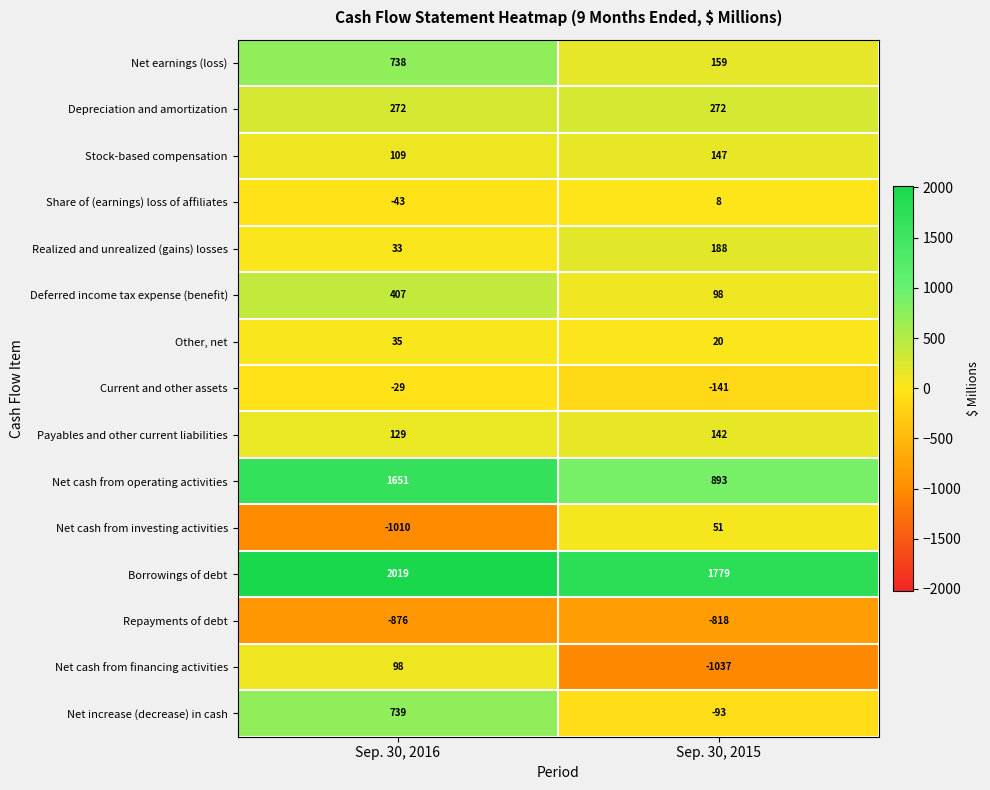

Reading right to left, extract all data points from this chart.

Net earnings (loss): 159	738
Depreciation and amortization: 272	272
Stock-based compensation: 147	109
Share of (earnings) loss of affiliates: 8	-43
Realized and unrealized (gains) losses: 188	33
Deferred income tax expense (benefit): 98	407
Other, net: 20	35
Current and other assets: -141	-29
Payables and other current liabilities: 142	129
Net cash from operating activities: 893	1651
Net cash from investing activities: 51	-1010
Borrowings of debt: 1779	2019
Repayments of debt: -818	-876
Net cash from financing activities: -1037	98
Net increase (decrease) in cash: -93	739